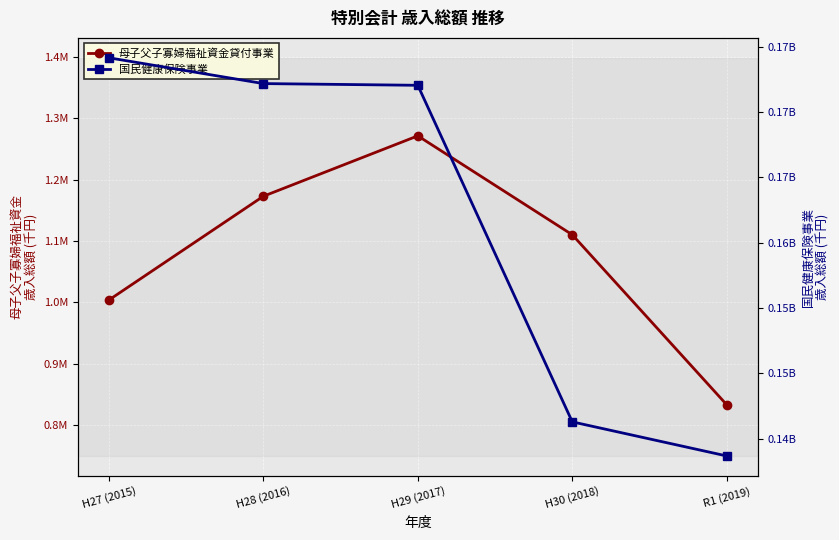

The value of 母子父子寡婦福祉資金貸付事業 at H27 (2015) is 1003944.1. True or false?

True